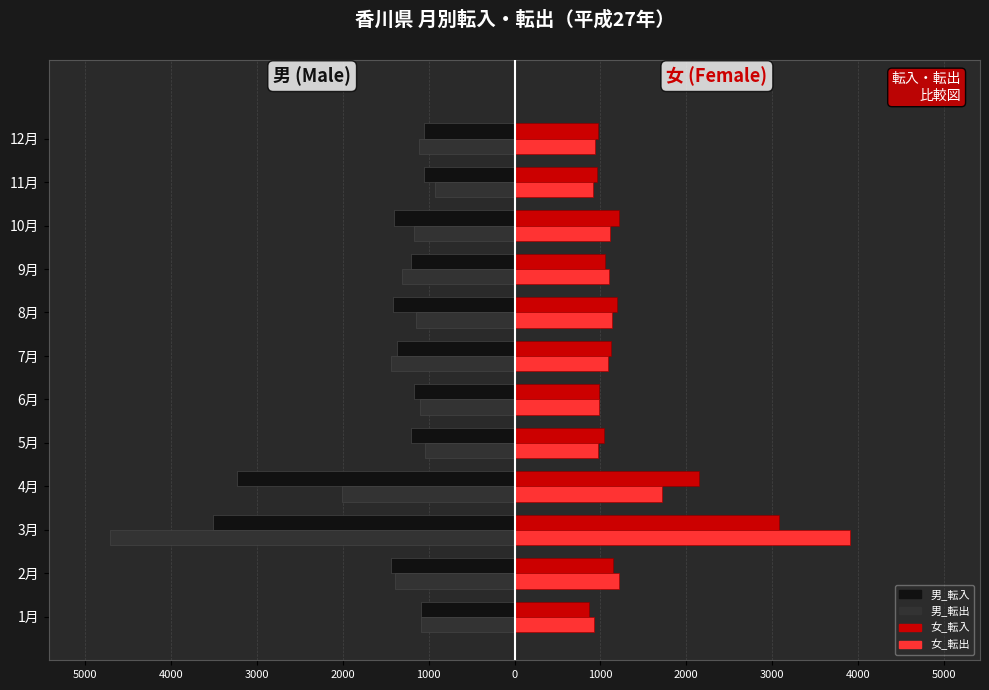

What are all the series names shown in the legend?

男_転入, 男_転出, 女_転入, 女_転出